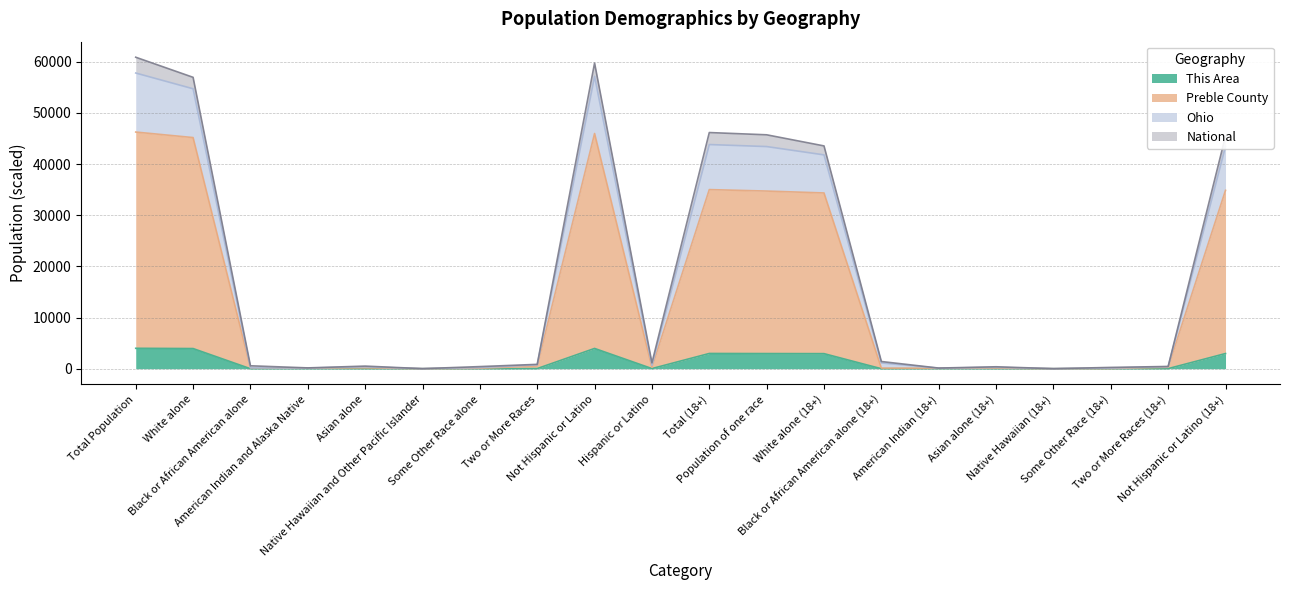

How many values in the Preble County series are below 282?

10